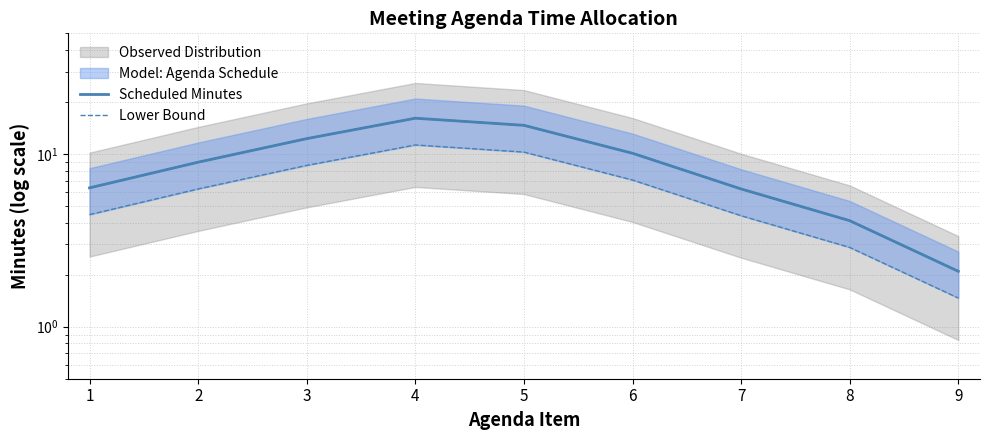

Reading right to left, what are all the values shown in this chart?

Scheduled Minutes: 9=2.1	8=4.1	7=6.3	6=10.1	5=14.7	4=16.1	3=12.3	2=9.0	1=6.4
Lower Bound: 9=1.5	8=2.9	7=4.4	6=7.1	5=10.3	4=11.3	3=8.6	2=6.3	1=4.5